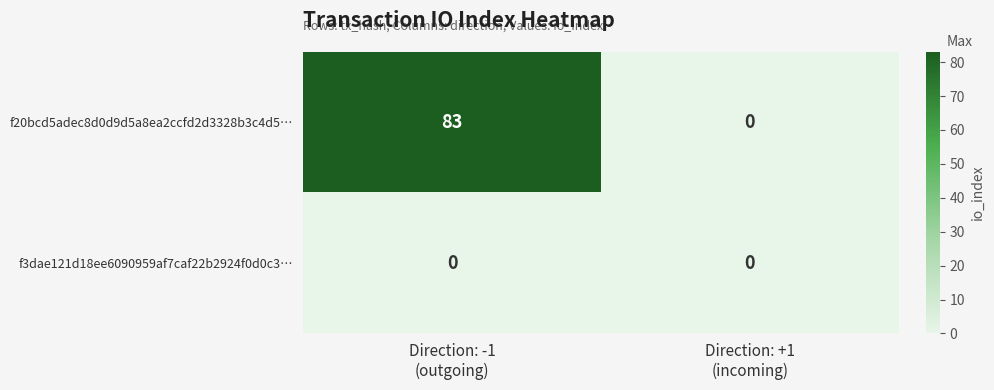

What is the sum of all f20bcd5adec8d0d9d5a8ea2ccfd2d3328b3c4d5… values?

83